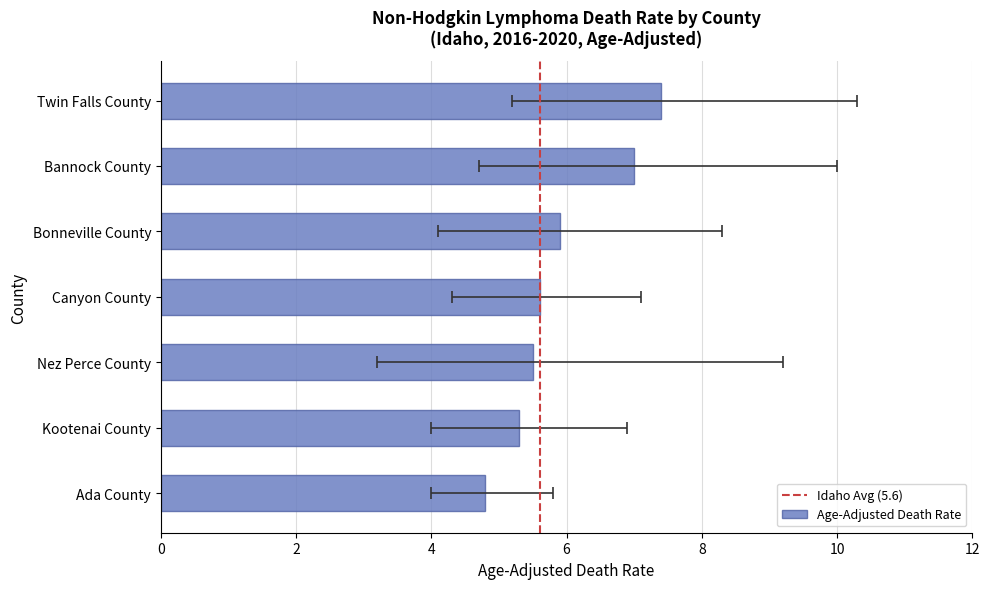

Reading left to right, extract all data points from this chart.

7.4	7.0	5.9	5.6	5.5	5.3	4.8